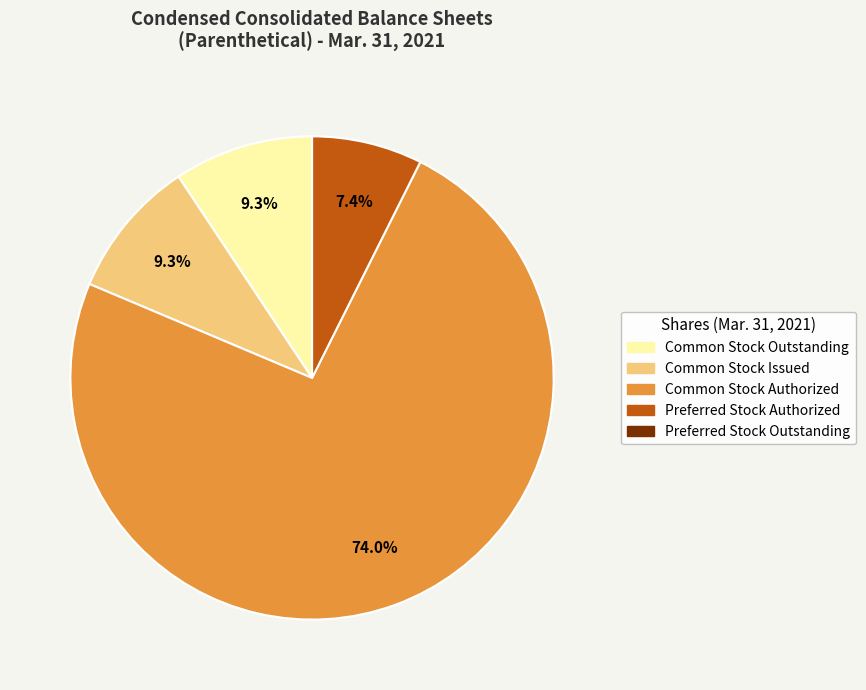

Which category has the biggest portion of the pie?

Common Stock Authorized